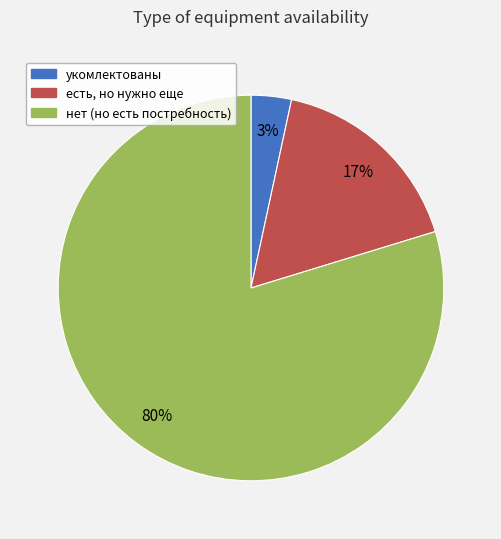

True or false: есть, но нужно еще accounts for 17% of the total.

True